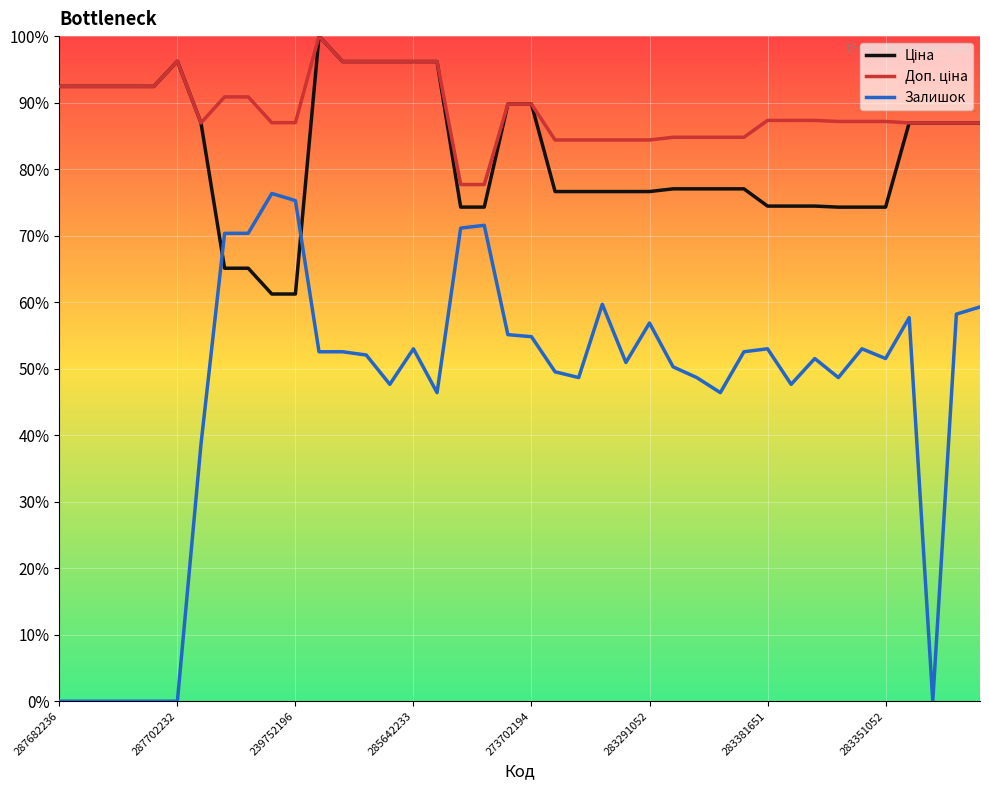

What is the sum of all Доп. ціна values?

35.5